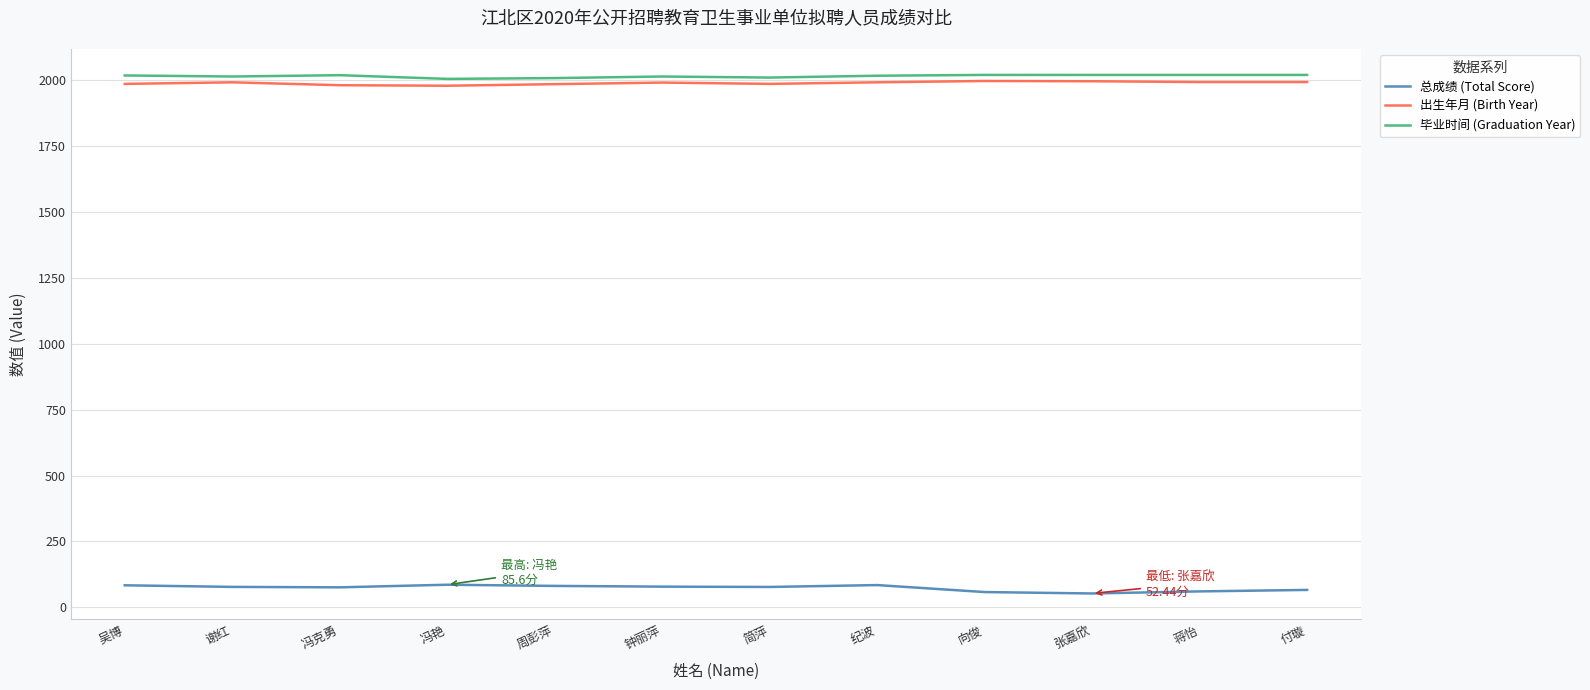

What is the spread (max minus min) of values at 冯艳?

1919.4